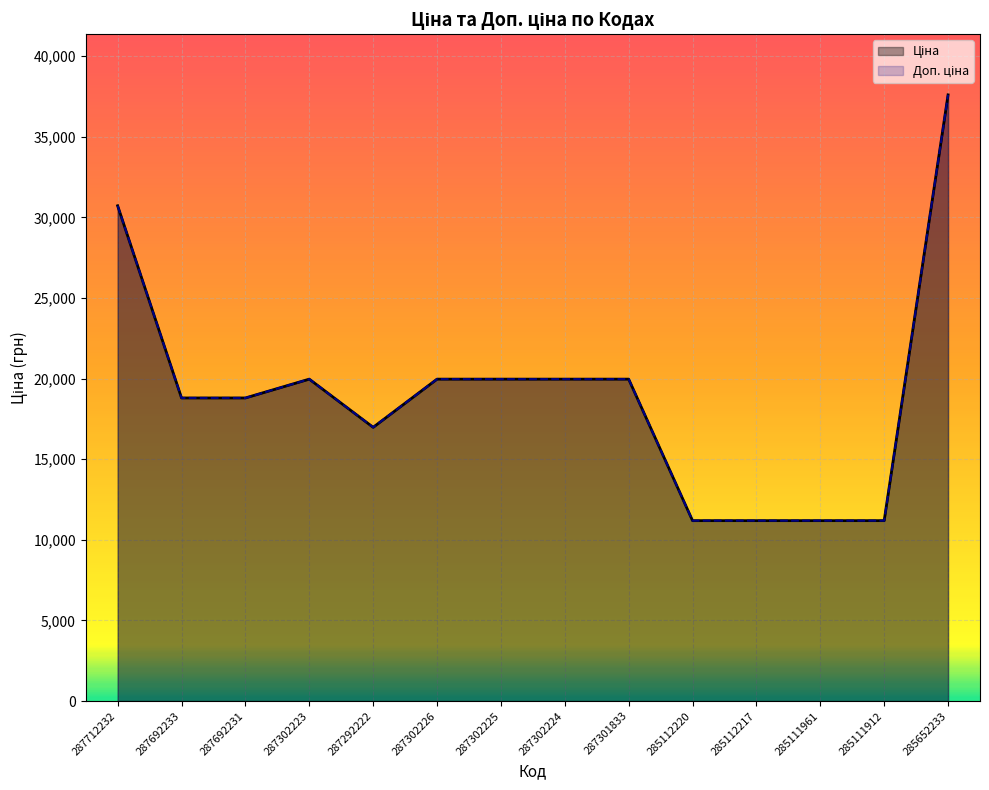

What is the label of the 6th point from the right?

287301833